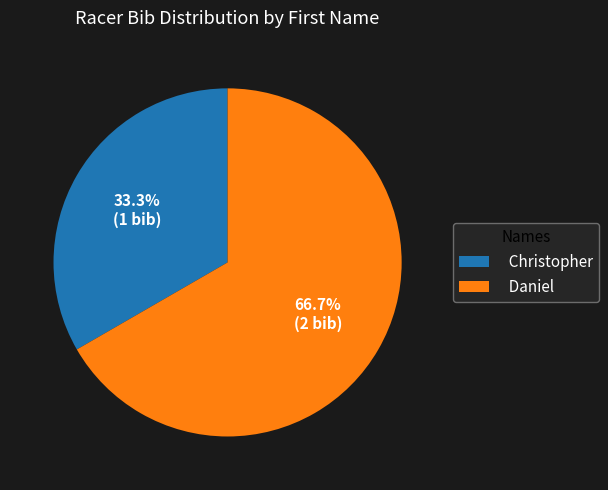

Is it true that Christopher is 33% of the pie?

True